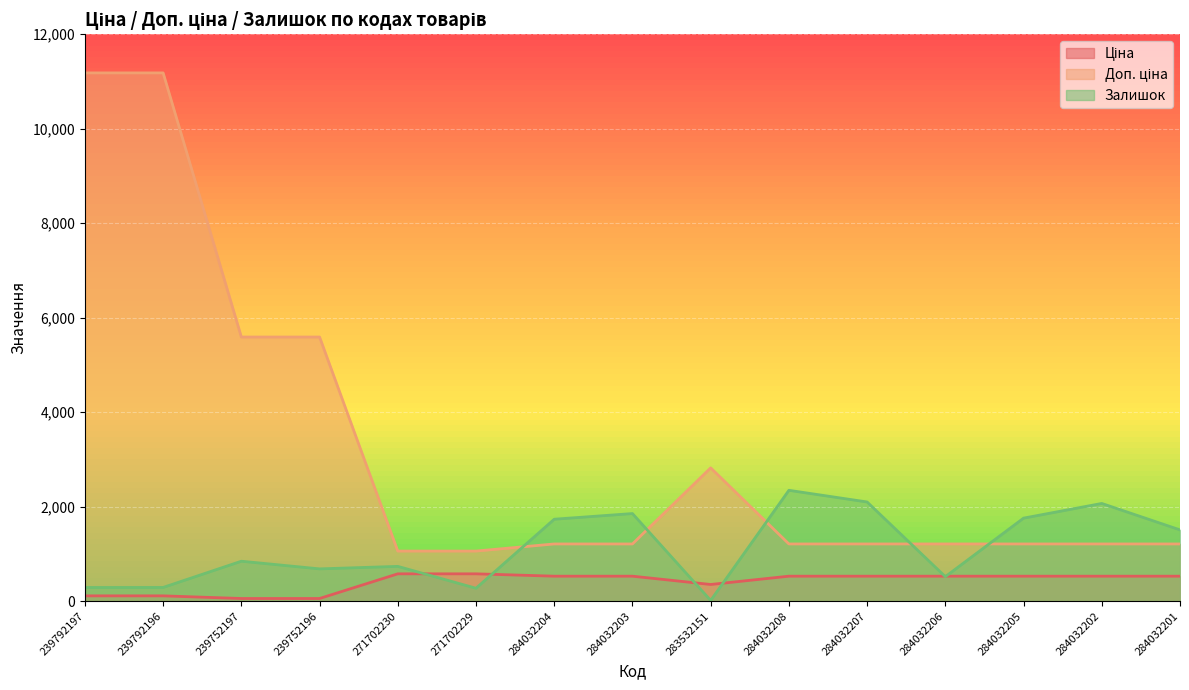

What is the label of the 6th point from the right?

284032208